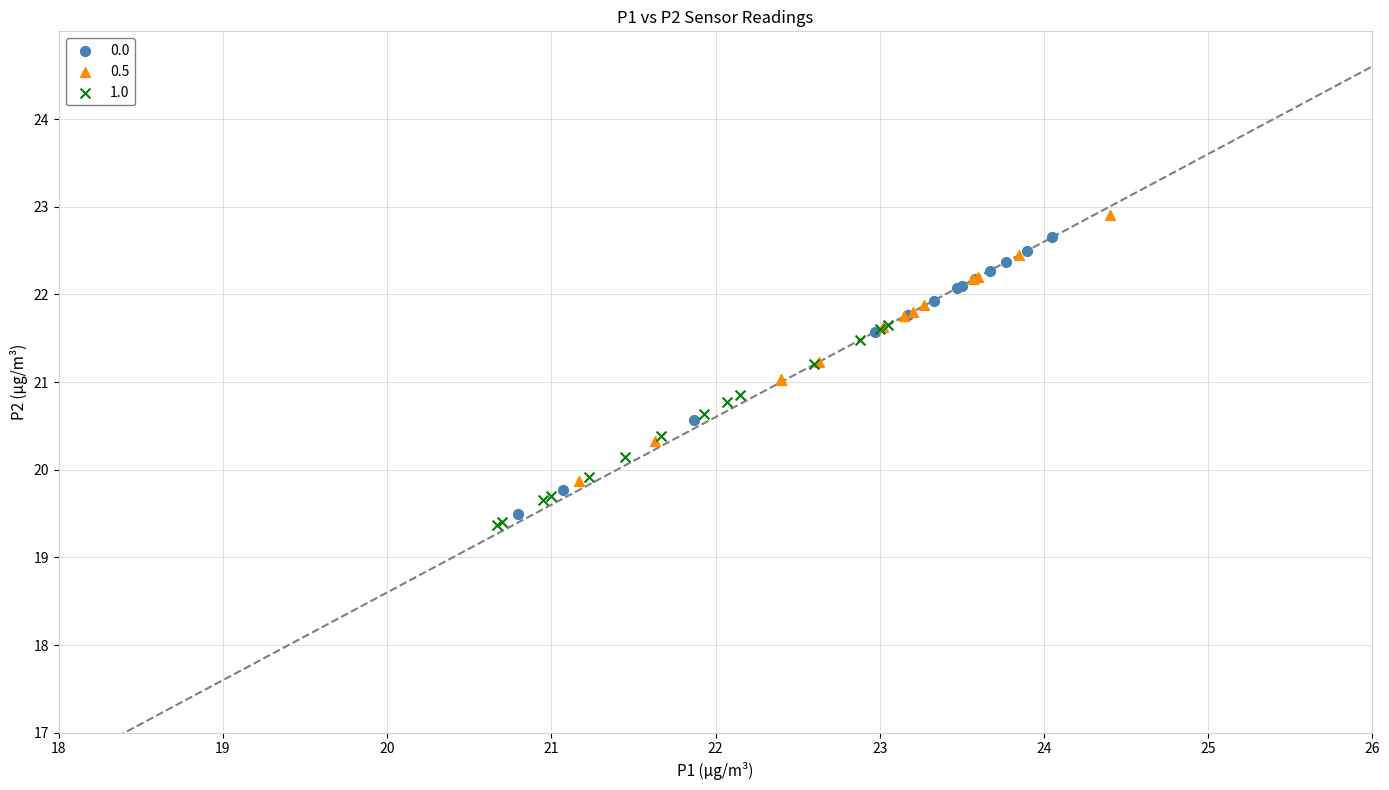

What are all the series names shown in the legend?

0.0, 0.5, 1.0